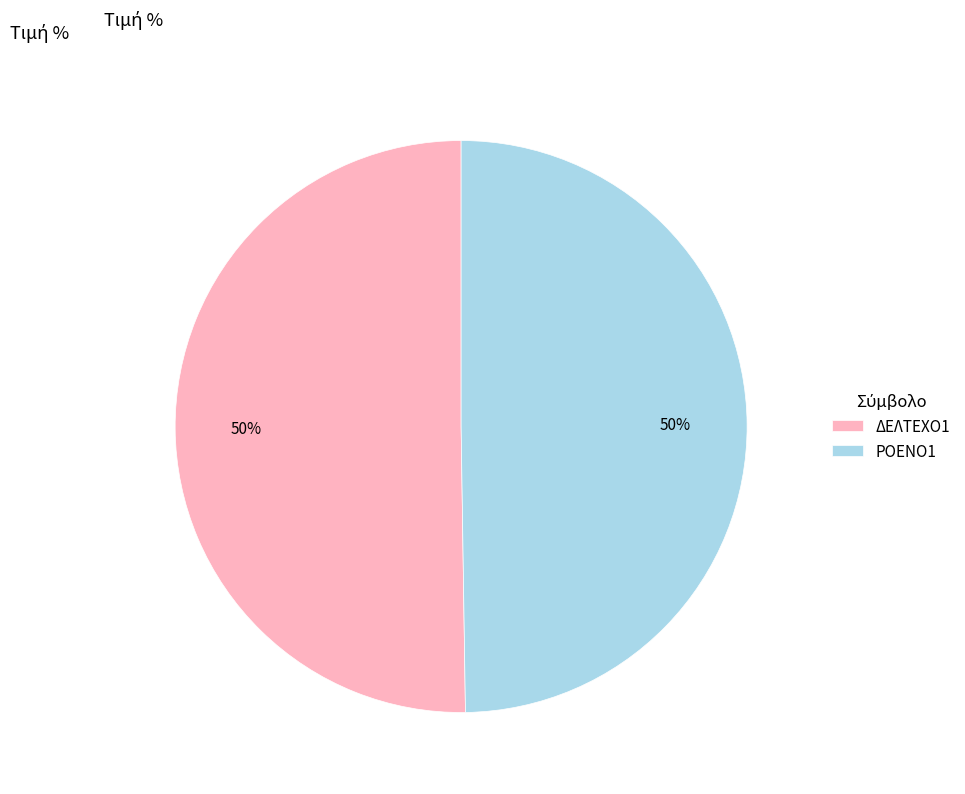

How many segments does this pie chart have?

2